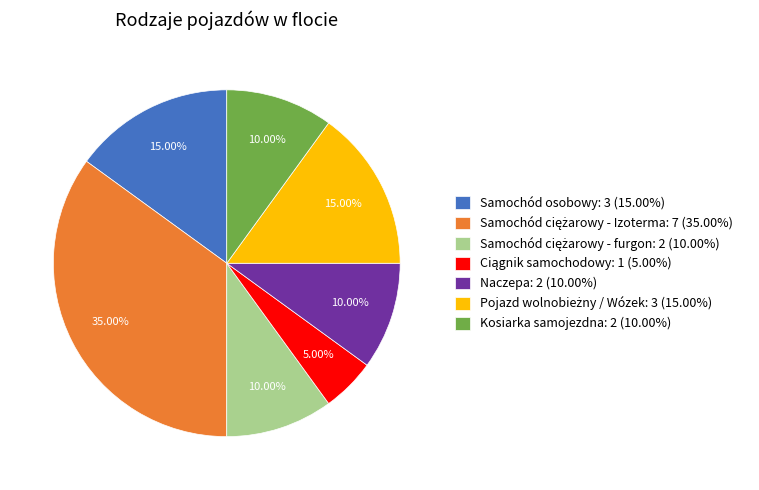

Approximately how many times larger is the value at Kosiarka samojezdna: 2 (10.00%) compared to Naczepa: 2 (10.00%)?

1.0